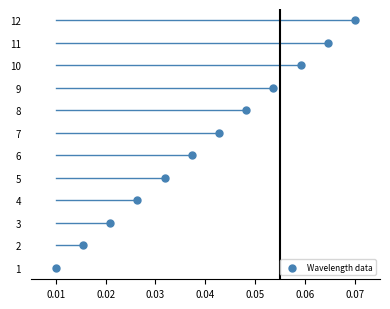

What is the range of Y values (max minus min)?

11